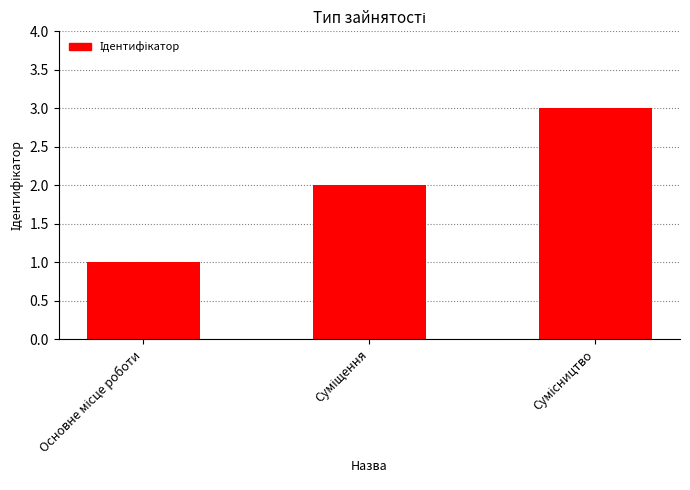

Reading left to right, extract all data points from this chart.

1	2	3